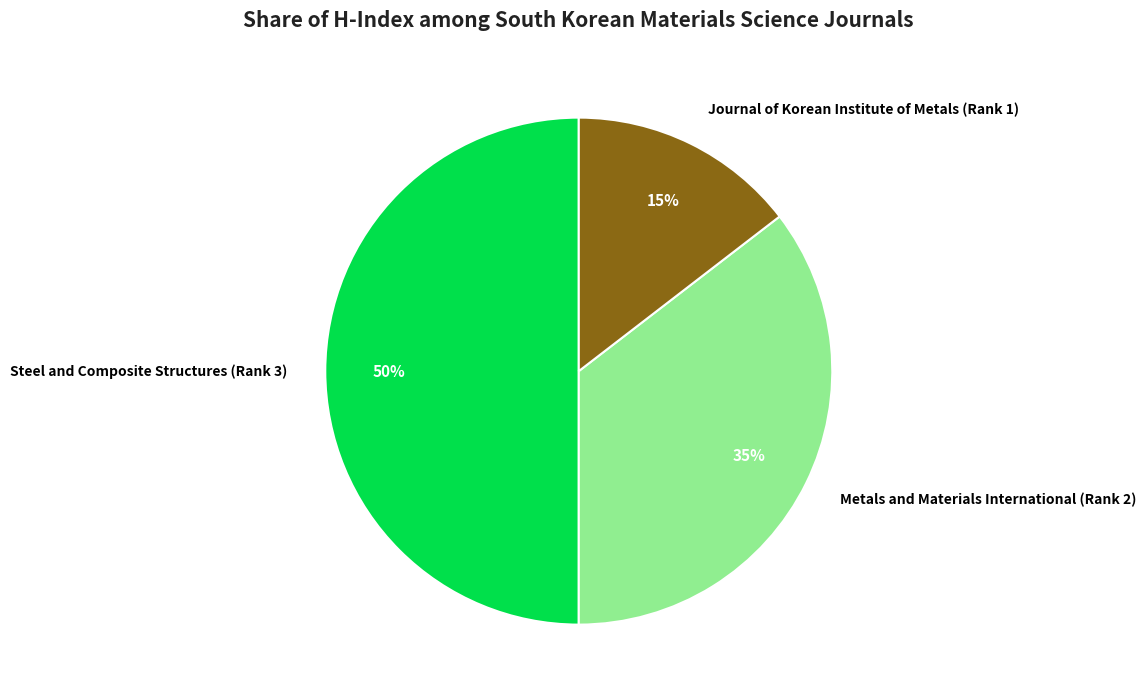

What percentage is the Metals and Materials International (Rank 2) slice, to the nearest percent?

35%